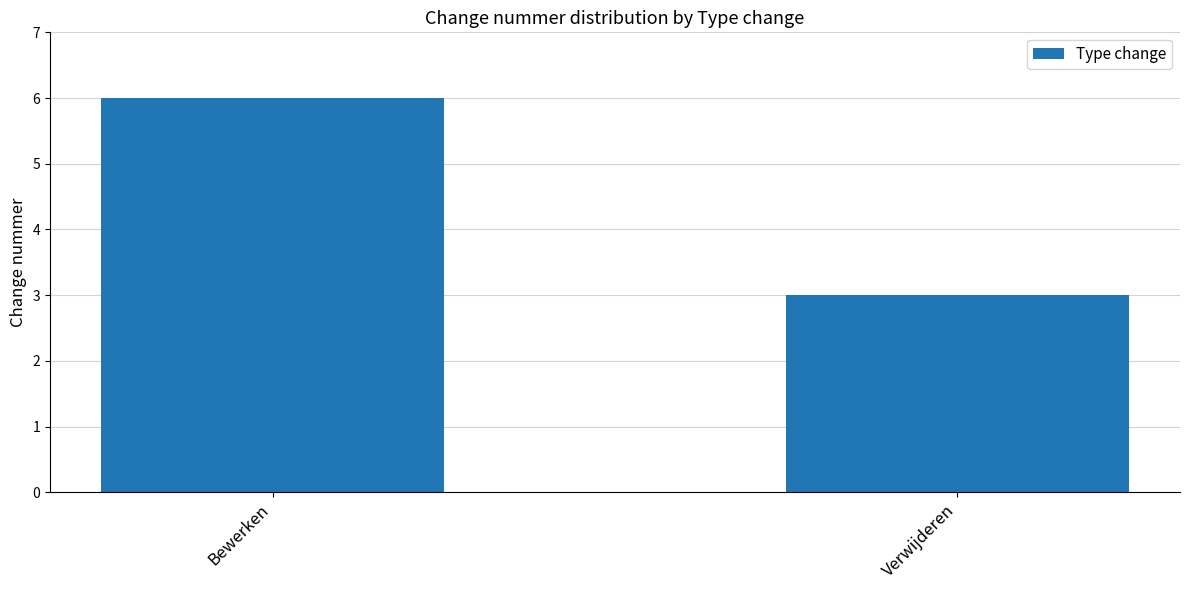

Which has a higher value, Verwijderen or Bewerken?

Bewerken